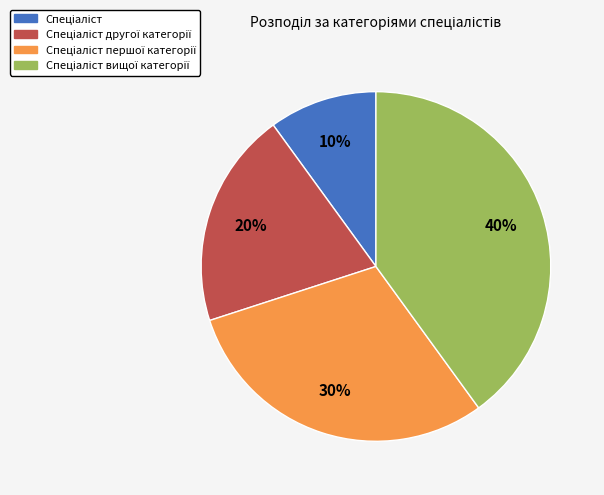

To the nearest percent, what is the difference between the largest and smallest slice percentages?

30%